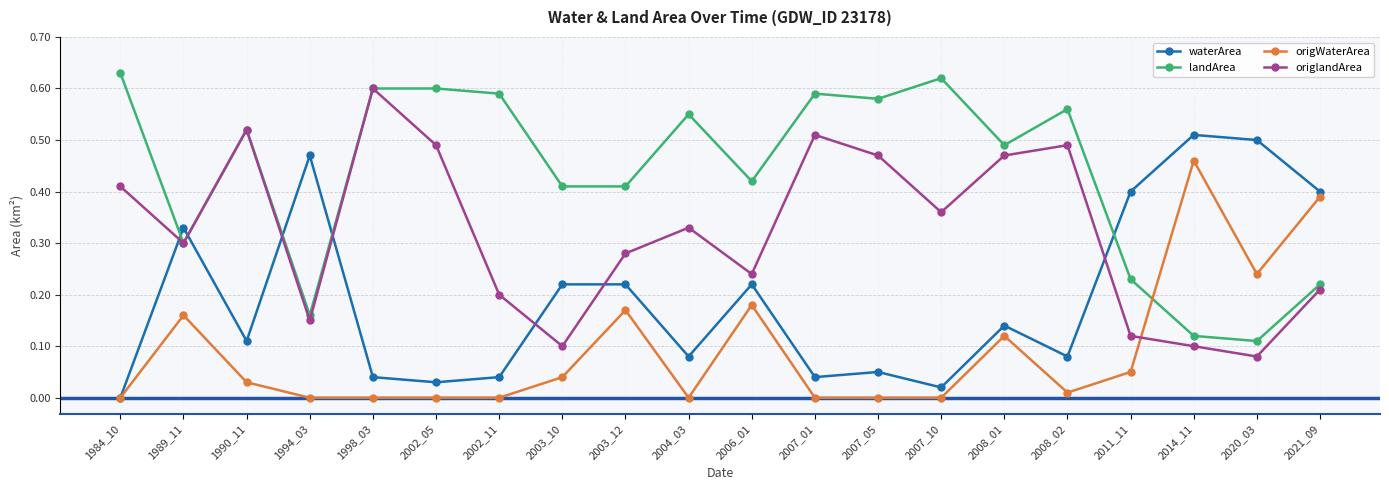

Which category has the lowest value in the origlandArea series?

2020_03